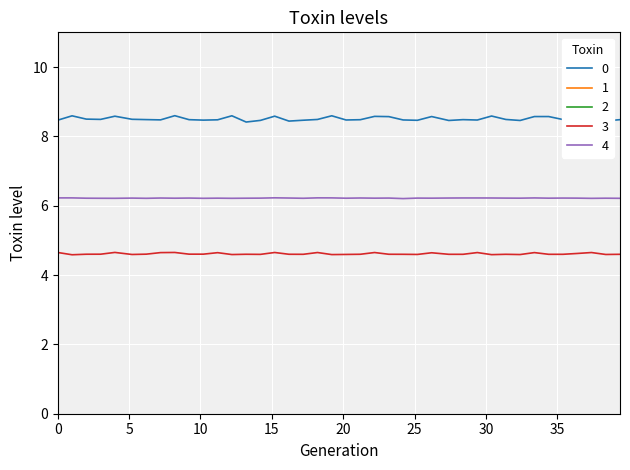

True or false: col_3 has more than 2 points higher than both neighbors.

True